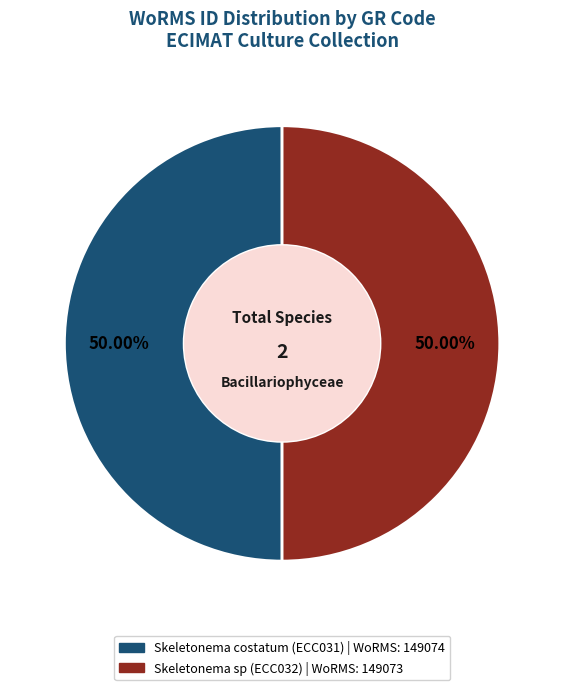

How much of the chart is everything except Skeletonema costatum (ECC031)?

50.0%